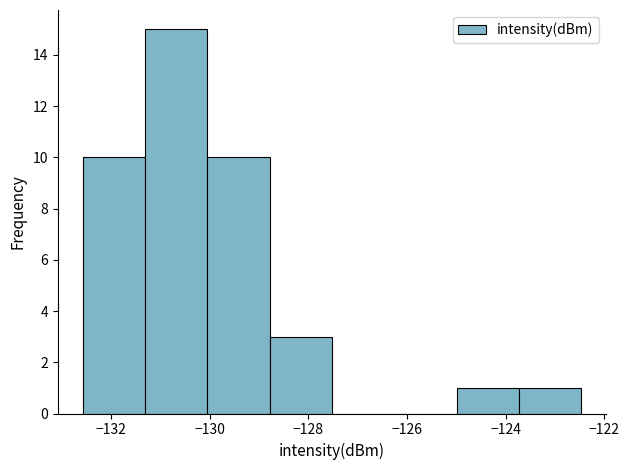

Reading left to right, list every bar in this chart as the range it spans on the x-axis followed by its height. Neither the bar edges nor the heights are printed on the chart, so give them approximately, as read against the axes.

-132.6 to -131.4: 10
-131.4 to -130.0: 15
-130.0 to -128.8: 10
-128.8 to -127.6: 3
-127.6 to -126.2: 0
-126.2 to -125.0: 0
-125.0 to -123.8: 1
-123.8 to -122.4: 1